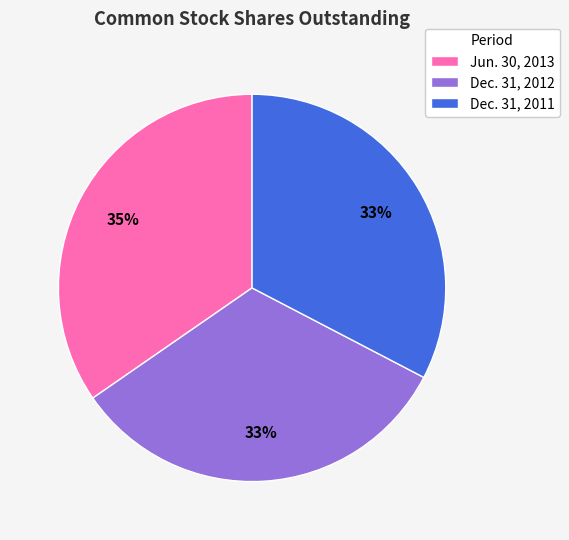

To the nearest percent, what is the difference between the largest and smallest slice percentages?

2%